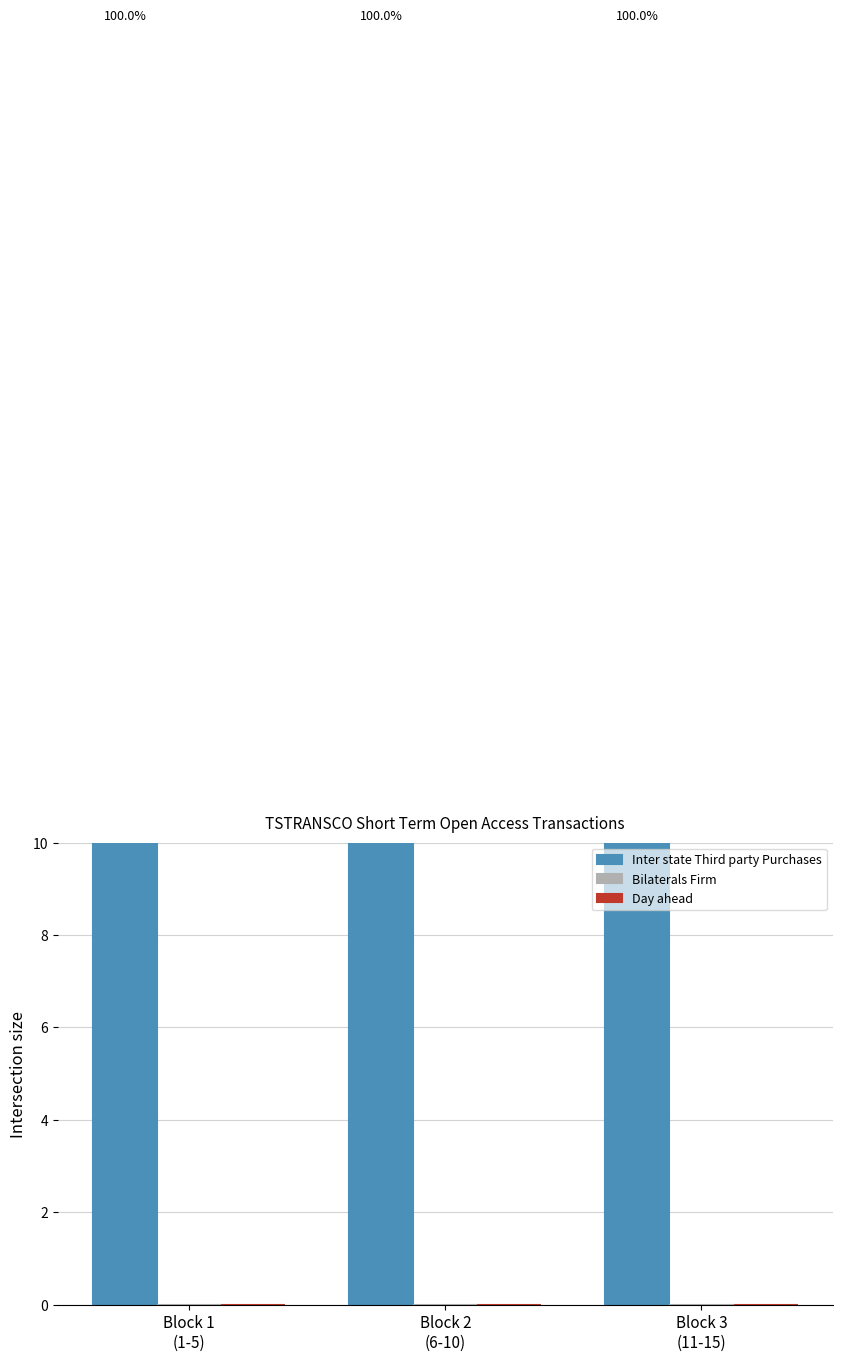

At which category is the sum across all series the highest?

Block 1
(1-5)